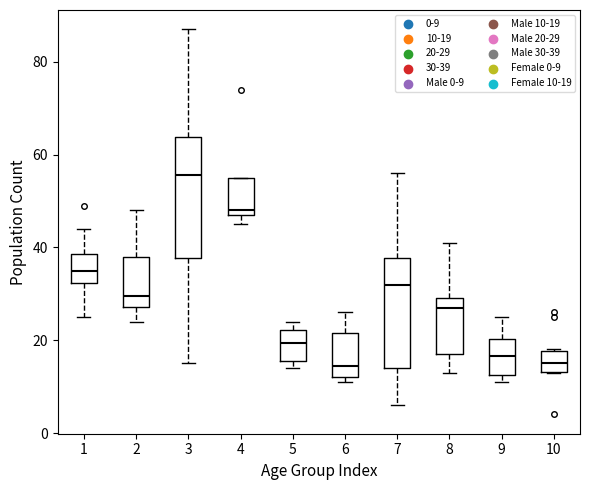

Reading left to right, read every box against the y-axis: the position of its median line, the range the box covers, and the ends of its whiskers. The values are not printed on the chart, so give them approximately, as read against the axis.

1: median 36, box 32 to 38, whiskers 26 to 44
2: median 30, box 28 to 38, whiskers 24 to 48
3: median 56, box 38 to 64, whiskers 16 to 88
4: median 48 (just above the box's lower edge), box 48 to 56, whiskers 46 to 56
5: median 20, box 16 to 22, whiskers 14 to 24
6: median 14, box 12 to 22, whiskers 12 (just below the box's lower edge) to 26
7: median 32, box 14 to 38, whiskers 6 to 56
8: median 28, box 18 to 30, whiskers 14 to 42
9: median 16, box 12 to 20, whiskers 12 (just below the box's lower edge) to 26
10: median 16, box 14 to 18, whiskers 14 to 18